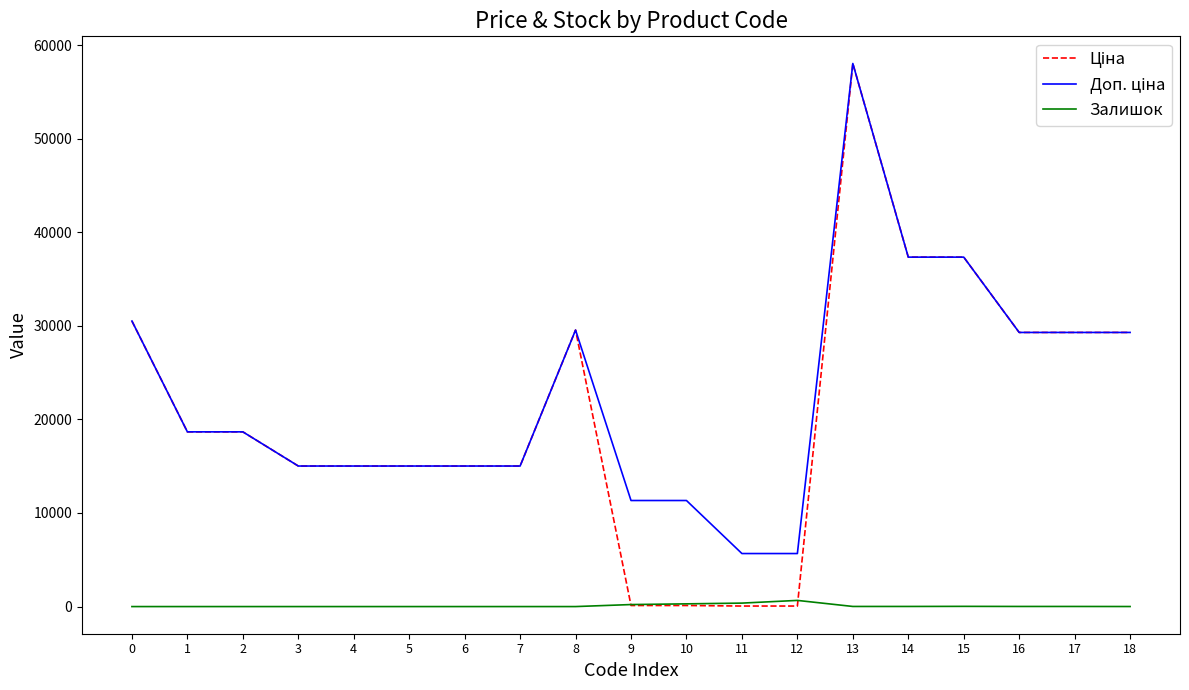

What is the maximum value shown in the chart?

58037.0